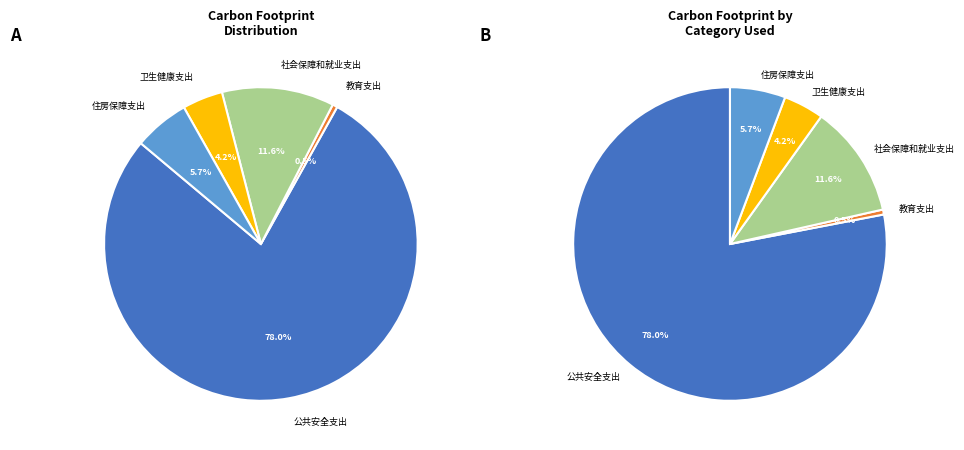

Count the number of slices in the pie.

5